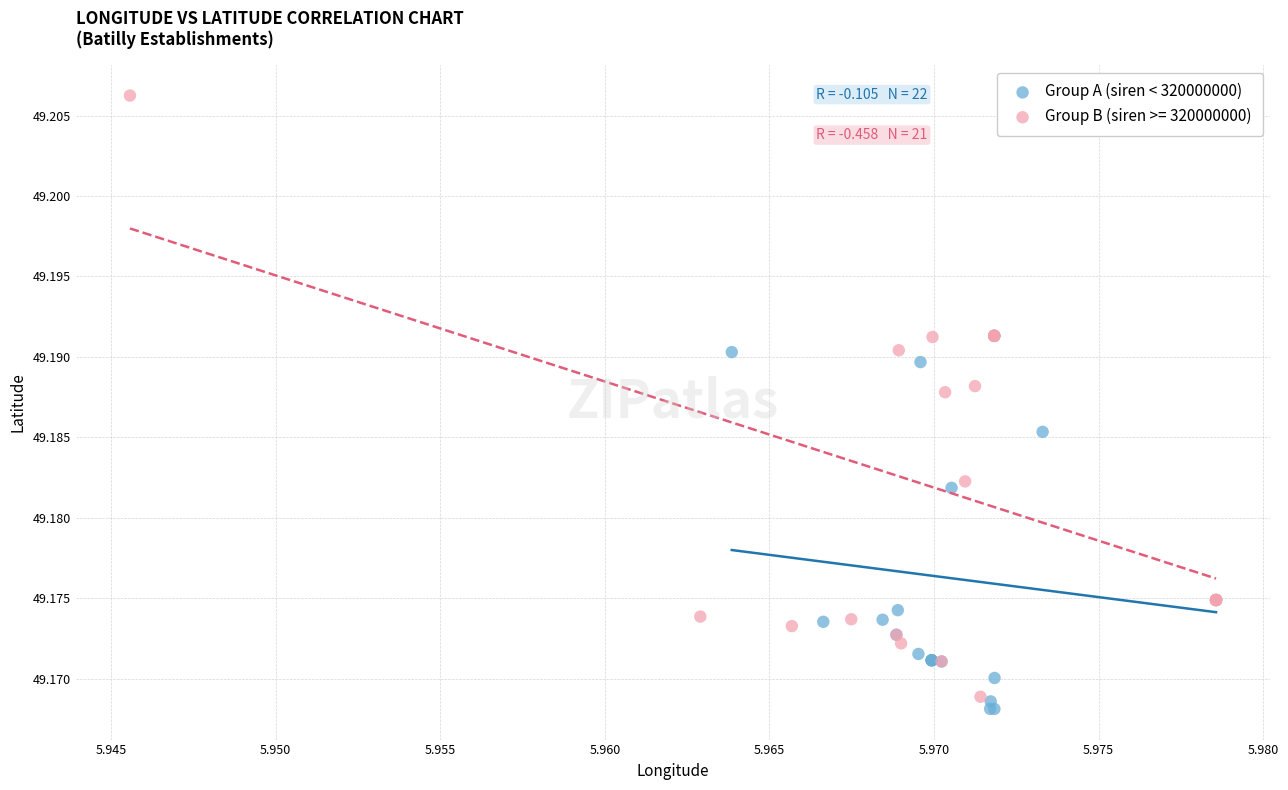

Which series contains the highest Y value?

Group B (siren >= 320000000)